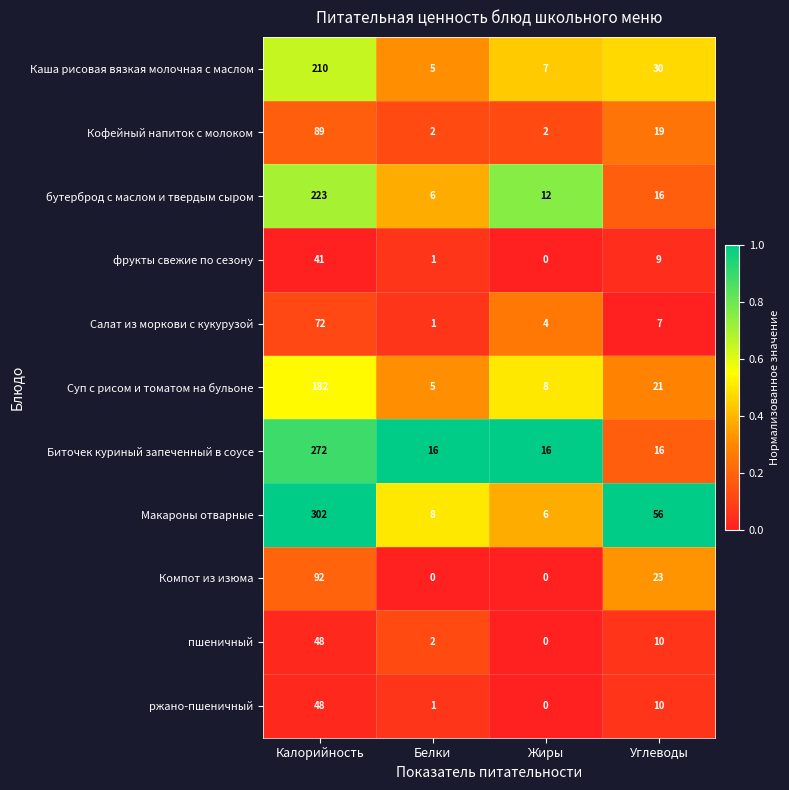

What is the total value across all series at Жиры?

55